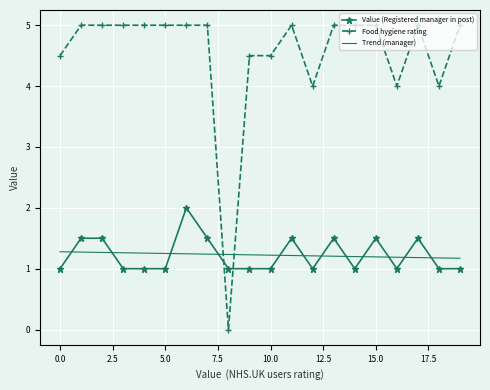

List the series in order of their peak value, lowest first.

Trend (manager), Value (Registered manager in post), Food hygiene rating